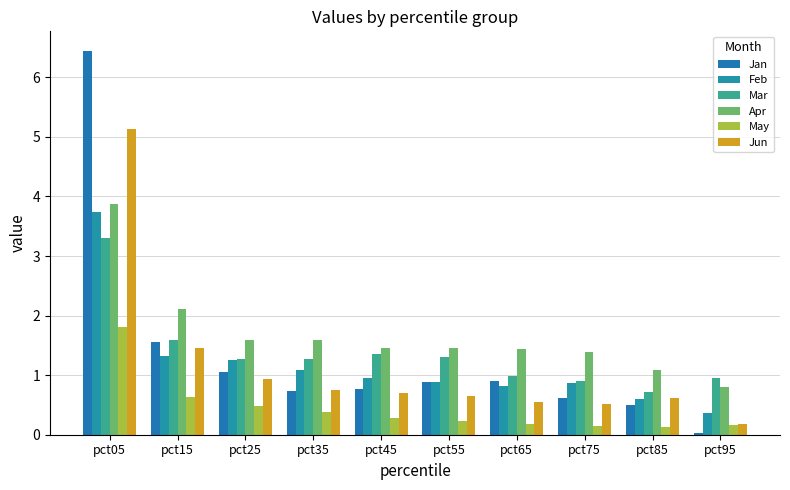

Is it true that Feb equals 5.5 at pct05?

False